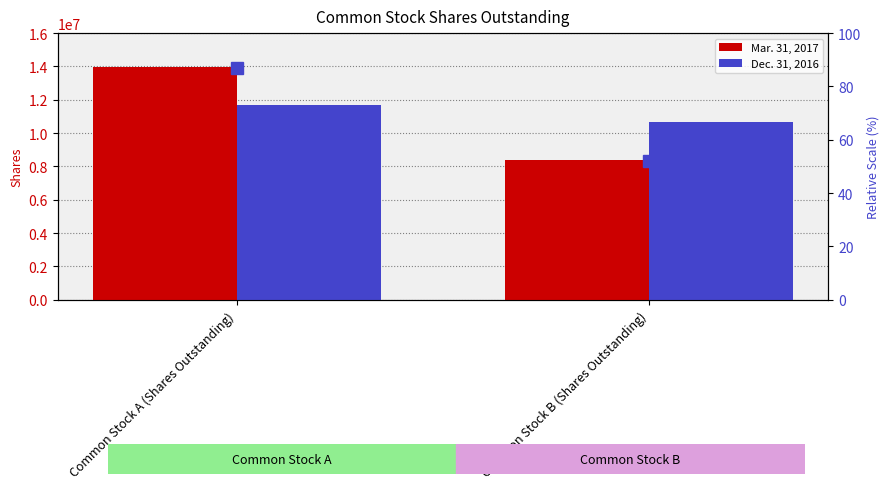

Reading left to right, what are all the values shown in this chart?

Mar. 31, 2017: Common Stock A (Shares Outstanding)=13988839	Common Stock B (Shares Outstanding)=8376768
Dec. 31, 2016: Common Stock A (Shares Outstanding)=11687974	Common Stock B (Shares Outstanding)=10656920